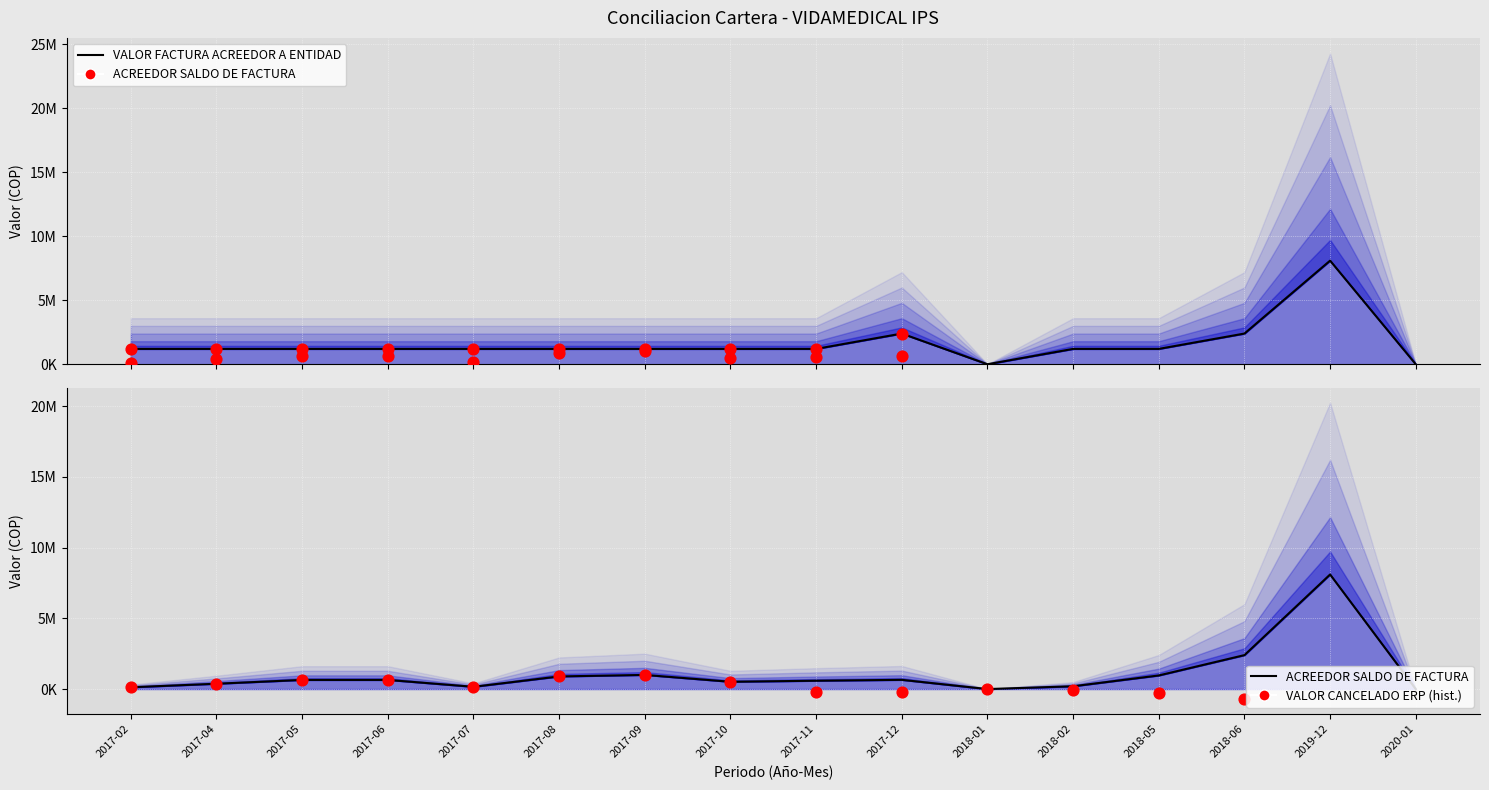

At which category is the sum across all series the highest?

2019-12